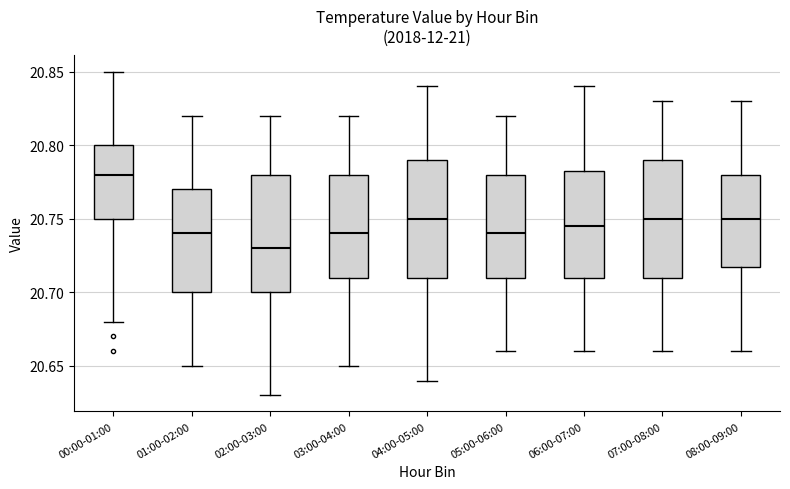

Which box has the lowest median line?

02:00-03:00